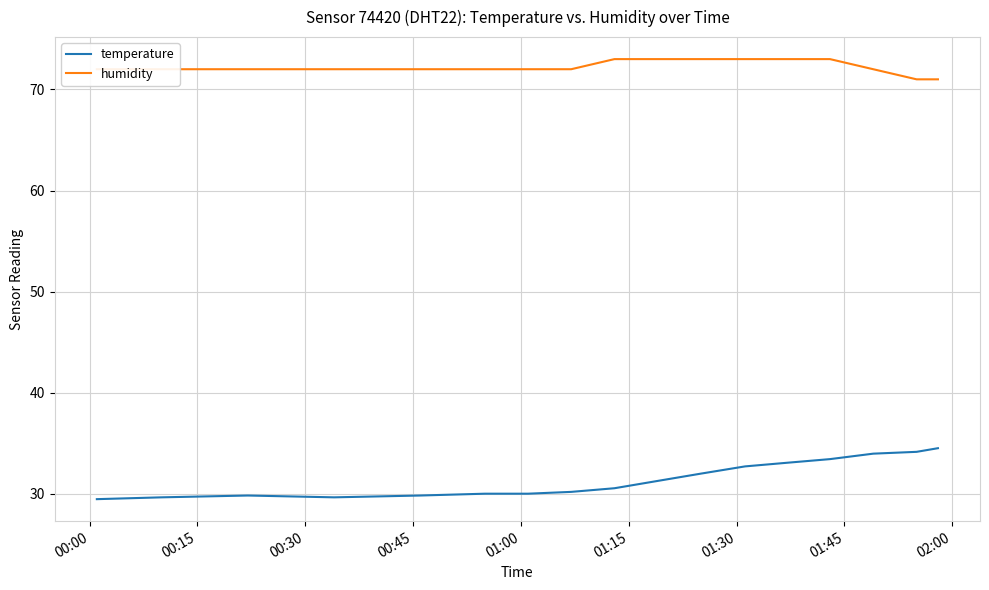

Which series has the widest spread of values?

temperature